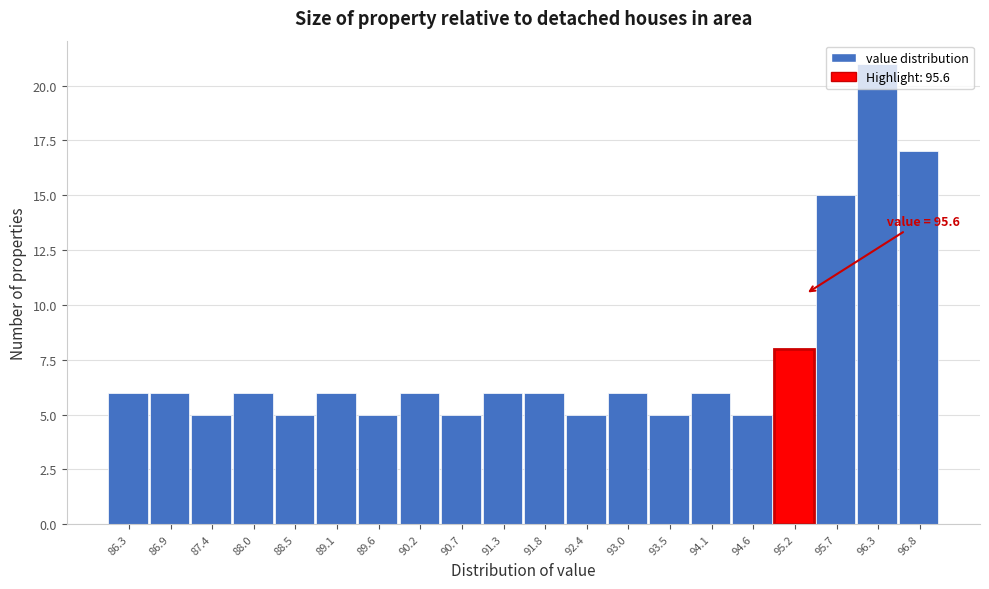

Where is the data nearest to the value 13?

95.7